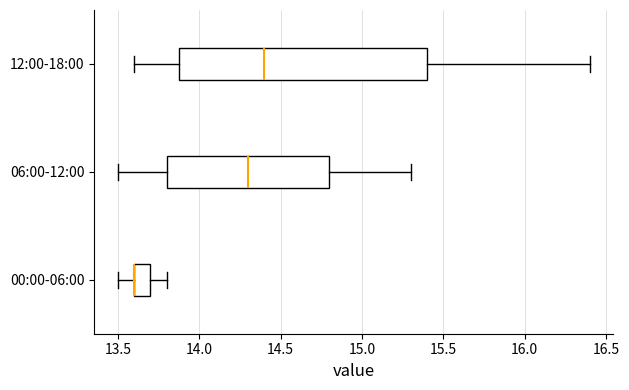

Reading bottom to top, read every box against the x-axis: the position of its median line, the range the box covers, and the ends of its whiskers. The values are not printed on the chart, so give them approximately, as read against the axis.

00:00-06:00: median 13.6 (drawn on the box's left edge), box 13.6 to 13.7, whiskers 13.5 to 13.8
06:00-12:00: median 14.3, box 13.8 to 14.8, whiskers 13.5 to 15.3
12:00-18:00: median 14.4, box 13.9 to 15.4, whiskers 13.6 to 16.4